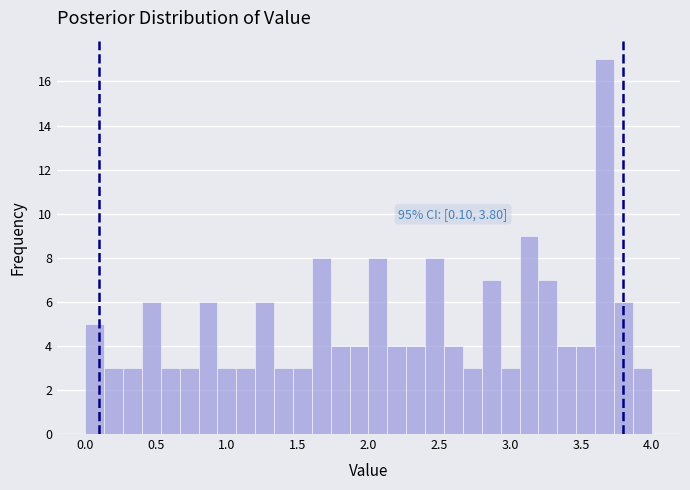

Around what value on the x-axis is the tallest bar? Give the approximate position of its centre, as read against the axis.

3.65